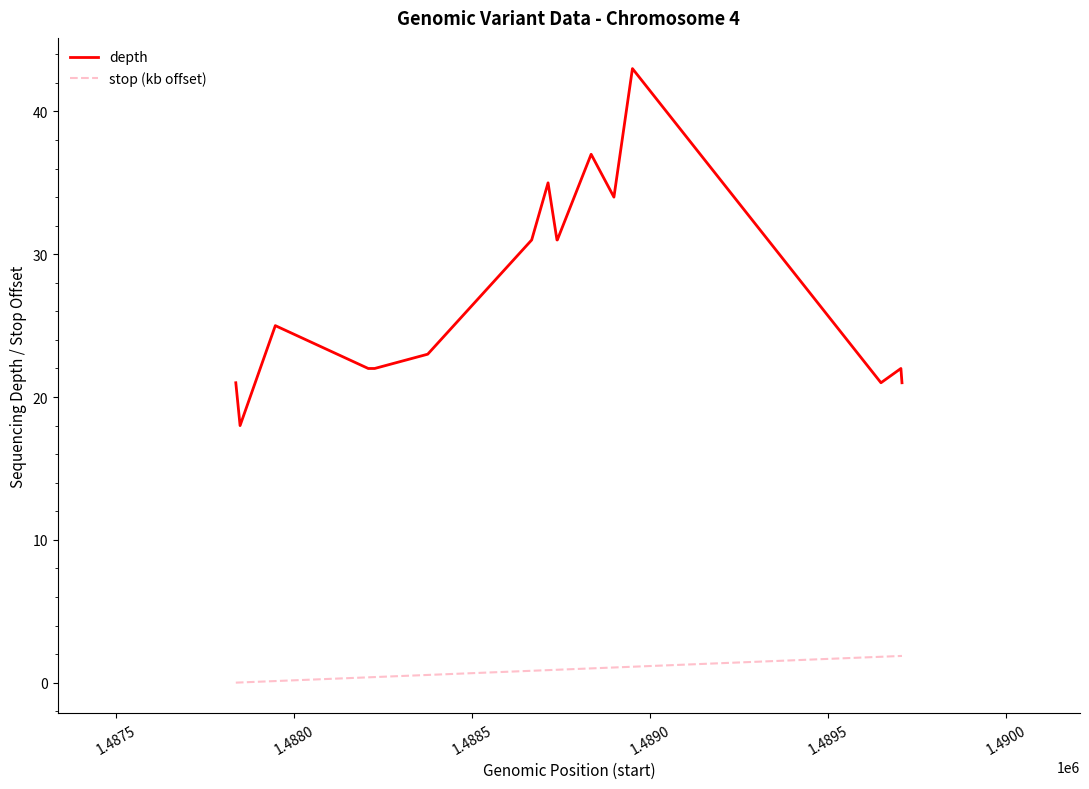

Does the chart display data point markers on the line(s)?

No